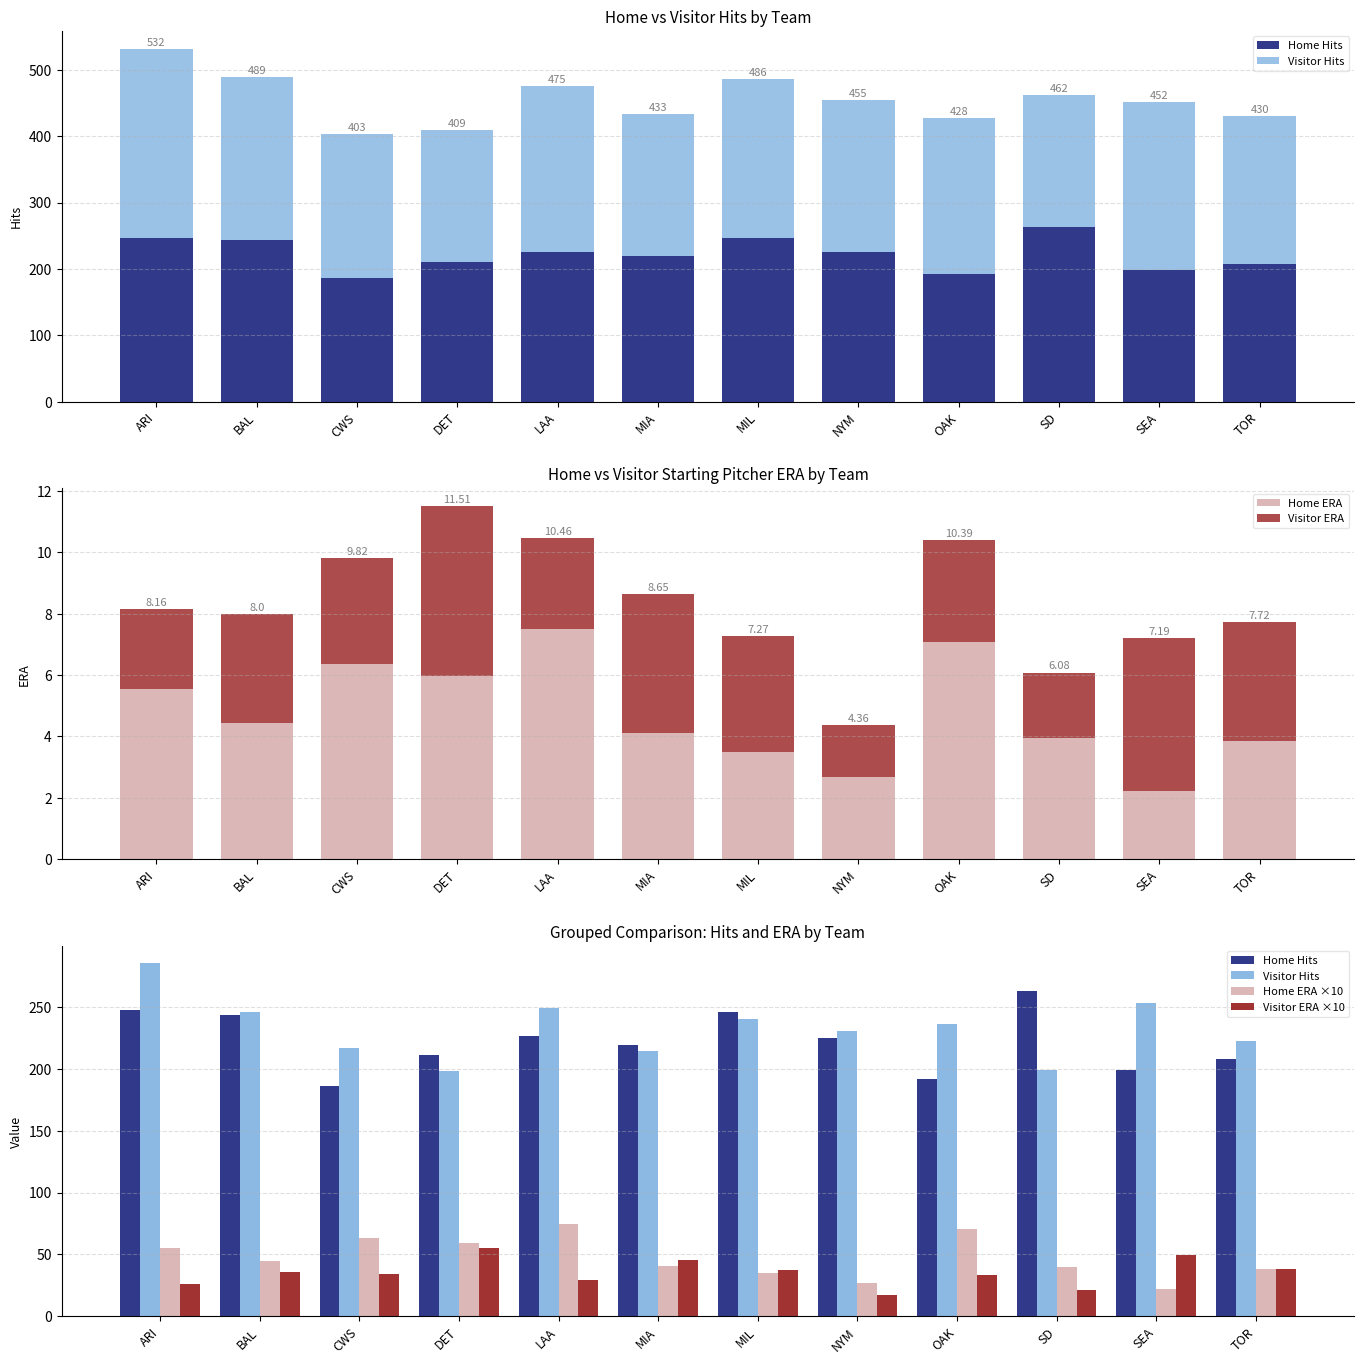

What is the minimum value shown in the chart?

1.7